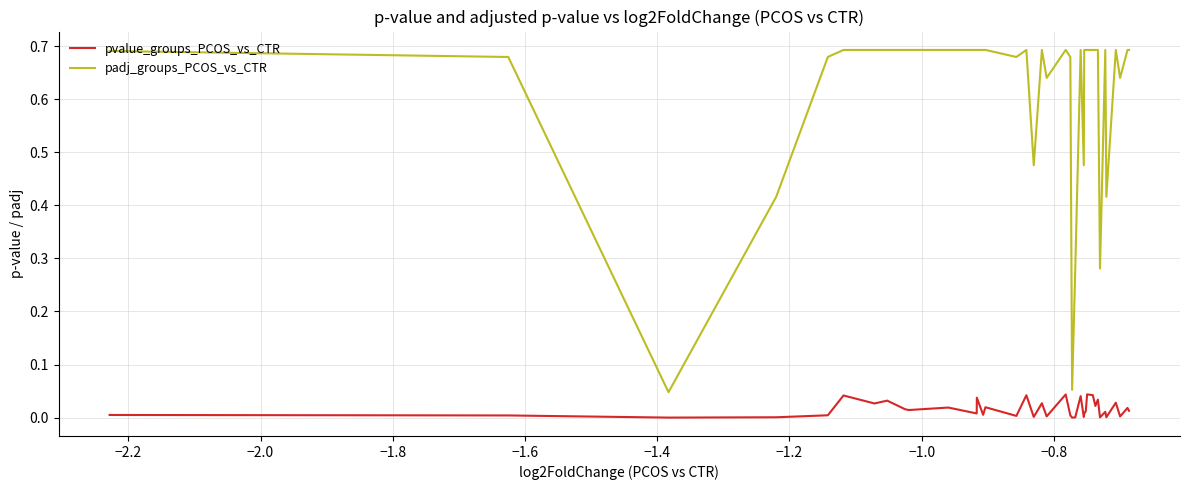

What is the average value of the padj_groups_PCOS_vs_CTR series?

0.6